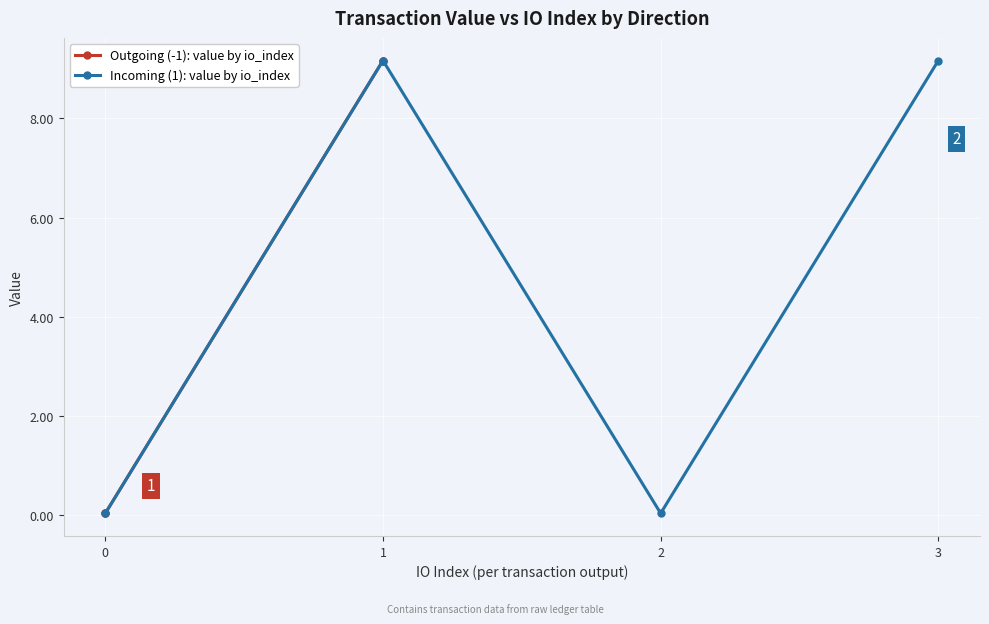

What is the sum of all Outgoing (-1): value by io_index values?

18.4